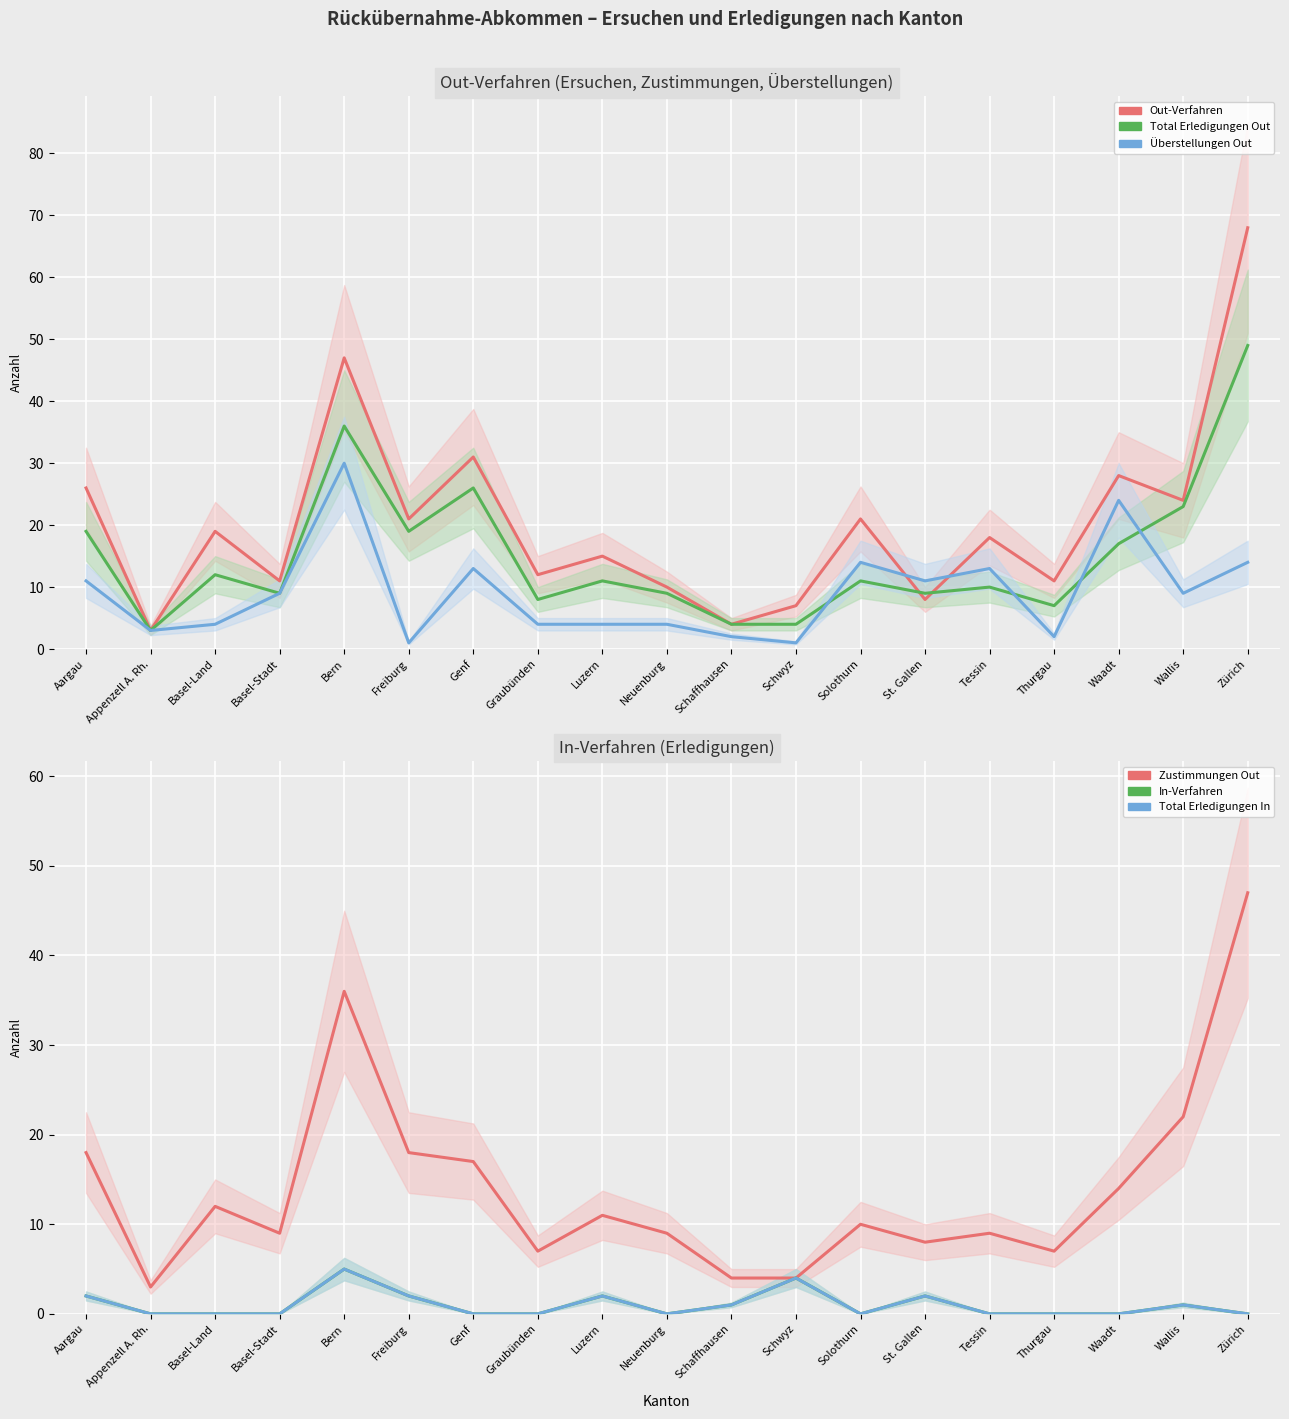

True or false: Überstellungen Out has more than 2 points higher than both neighbors.

True